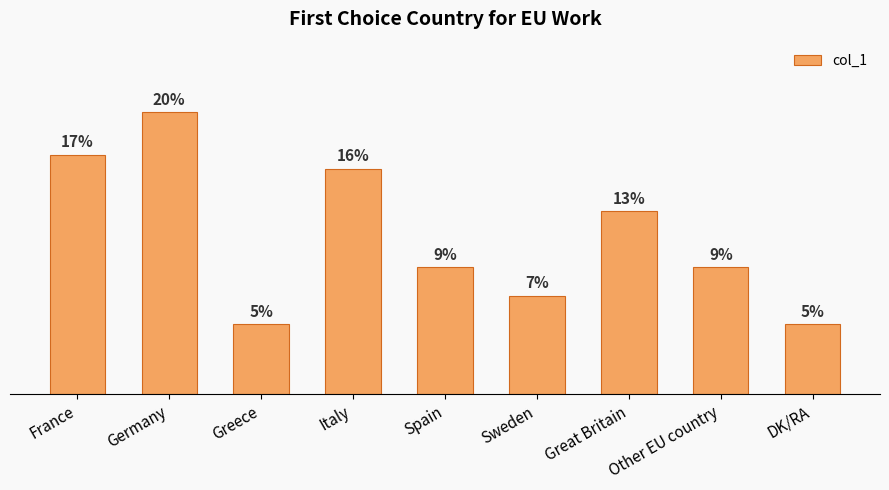

Which category has the highest value across all series?

Germany